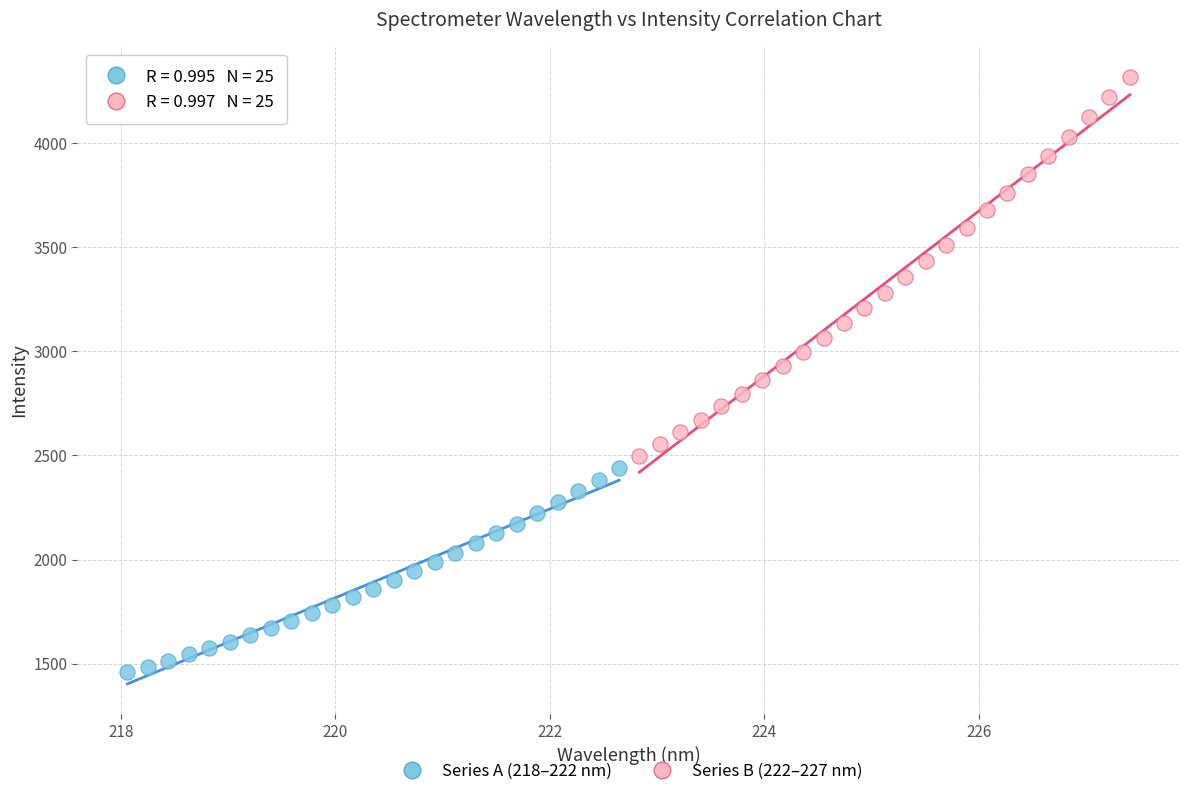

Which series has the widest spread of Y values?

Series B (222–227 nm)